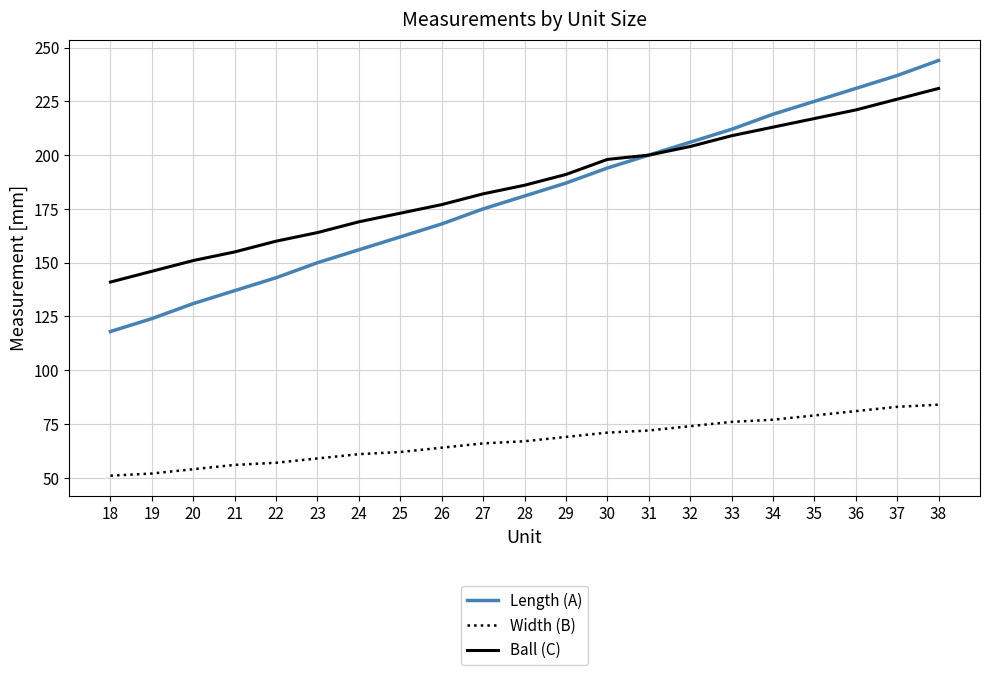

What is the difference between the maximum and minimum values in the Length (A) series?

126